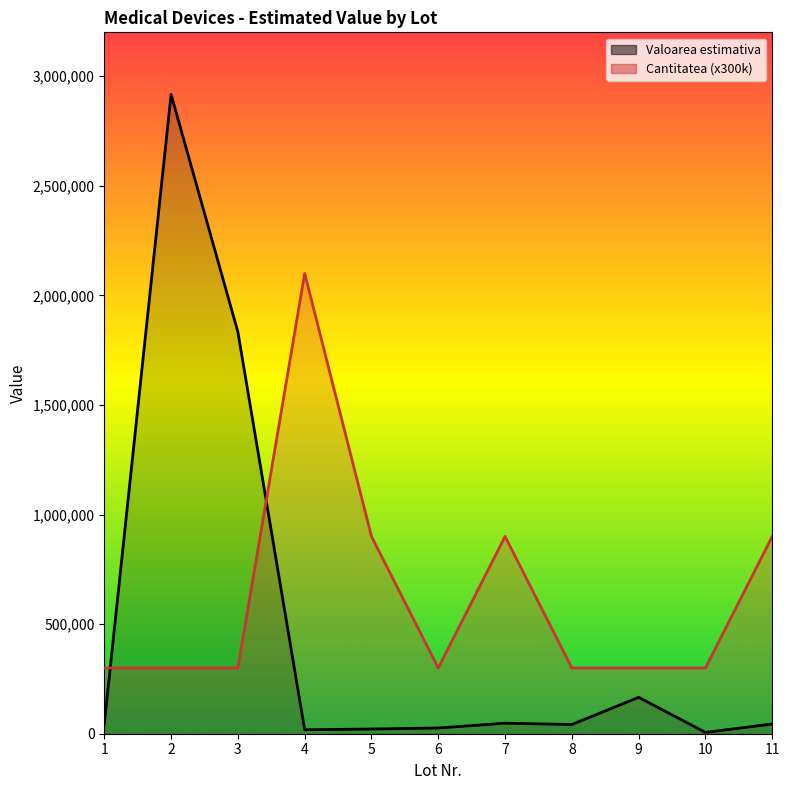

How many data points in Valoarea estimativa are above 44245?

5